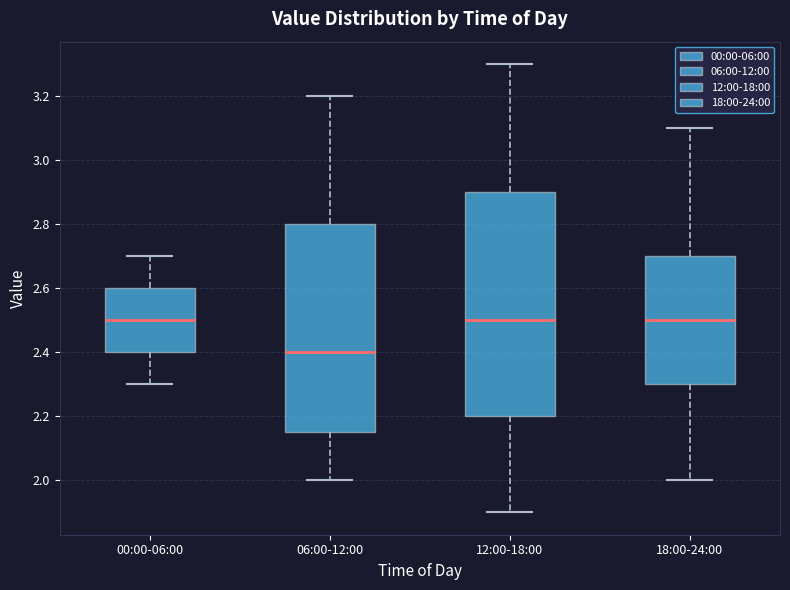

Where does the upper whisker of the box for 18:00-24:00 end on the y-axis? The values are not printed on the chart, so give them approximately, as read against the axis.

3.10